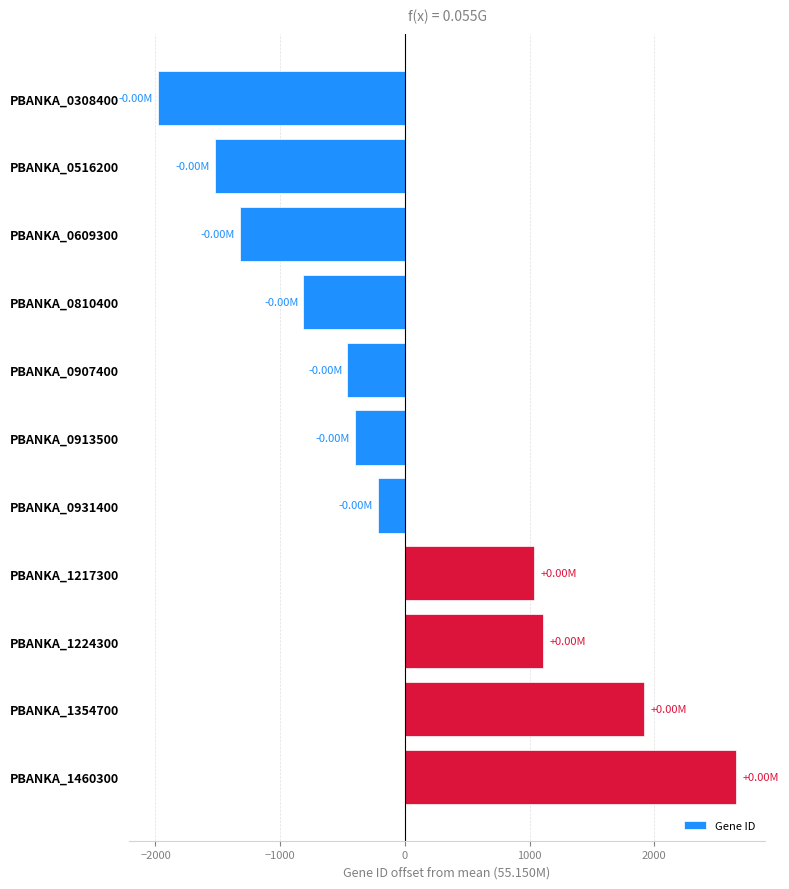

What is the change in value from PBANKA_0810400 to PBANKA_1460300?

+3471.0